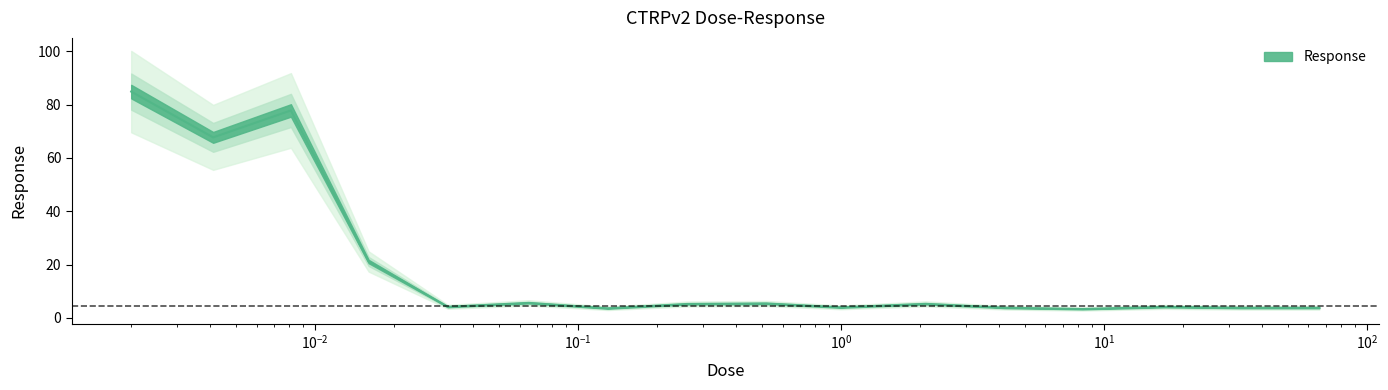

Between 17.0 and 0.52, which is larger?

0.52